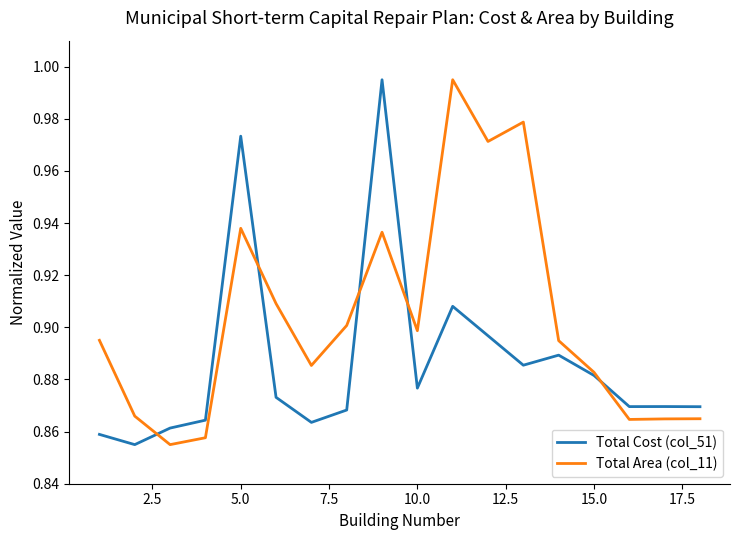

Which series has the largest total across all categories?

Total Area (col_11)